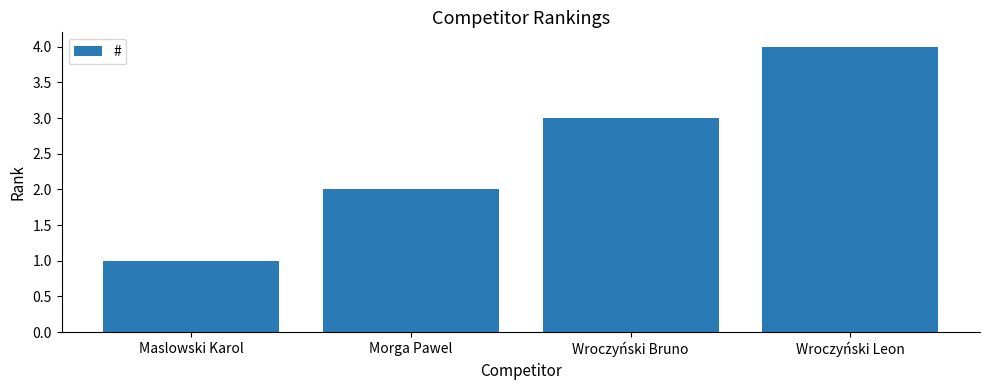

Which category has the lowest value across all series?

Maslowski Karol